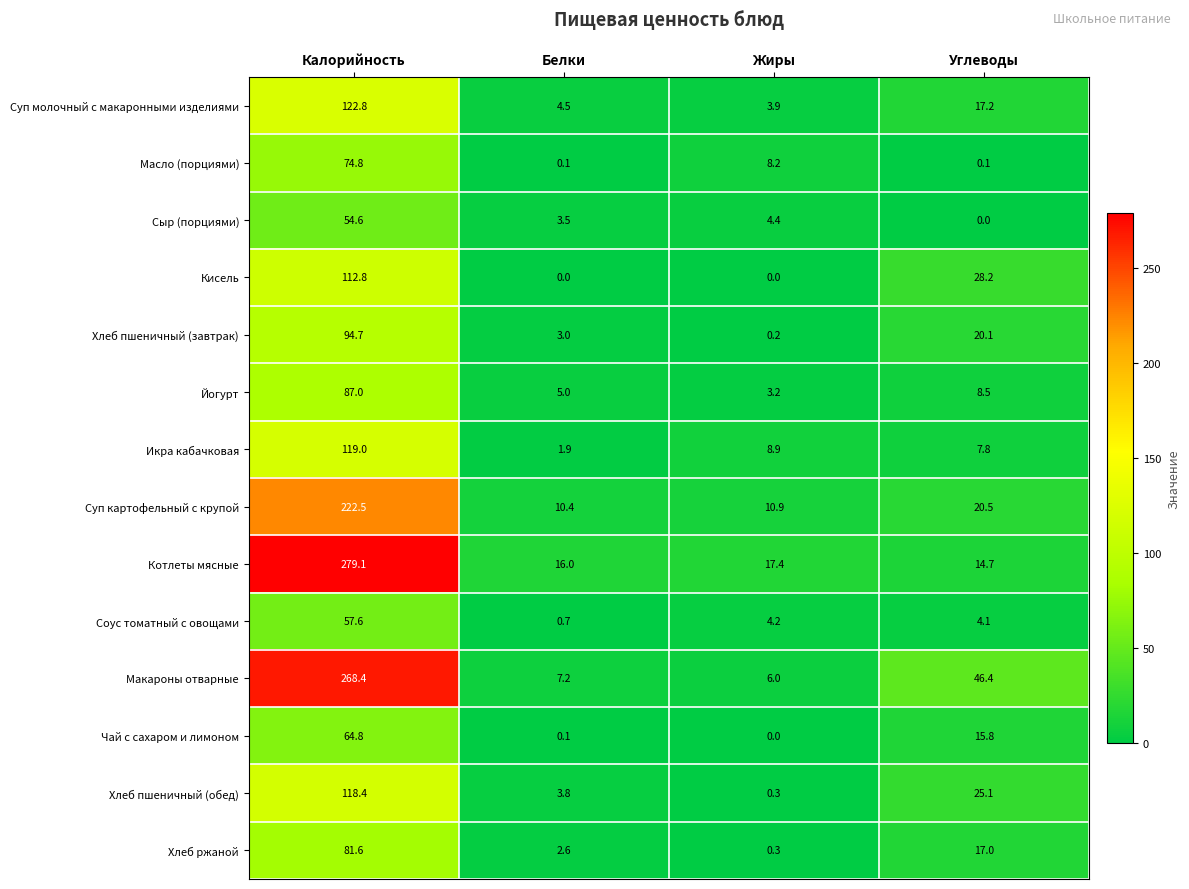

Which series has the largest total across all categories?

Макароны отварные